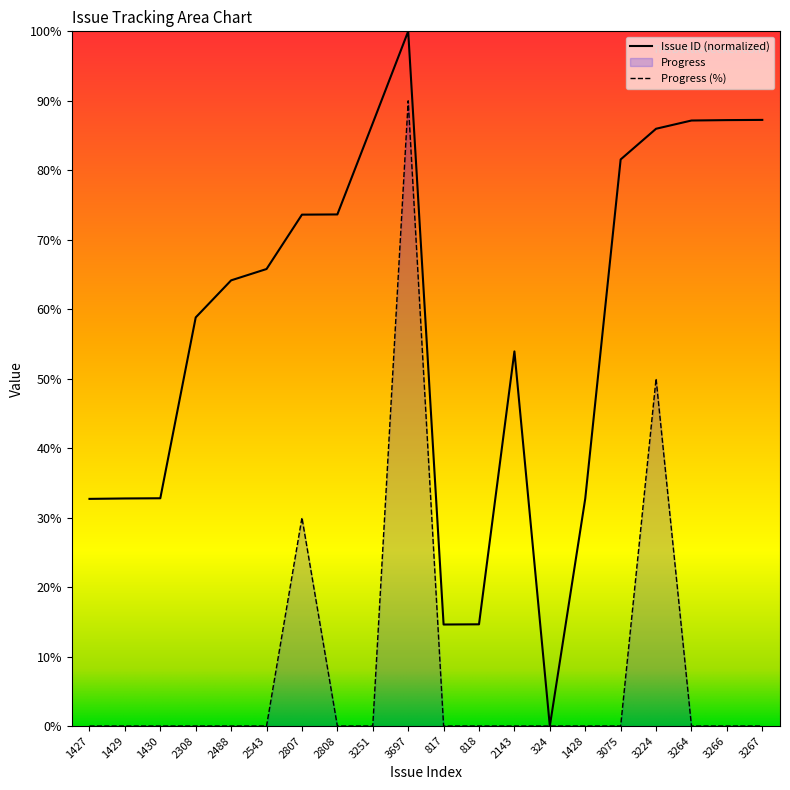

Reading left to right, what are all the values shown in this chart?

Issue ID: 1427=32.7	1429=32.8	1430=32.8	2308=58.8	2488=64.2	2543=65.8	2807=73.6	2808=73.6	3251=86.8	3697=100.0	817=14.6	818=14.6	2143=53.9	324=0.0	1428=32.7	3075=81.6	3224=86.0	3264=87.2	3266=87.2	3267=87.3
Progress: 1427=0.0	1429=0.0	1430=0.0	2308=0.0	2488=0.0	2543=0.0	2807=30.0	2808=0.0	3251=0.0	3697=90.0	817=0.0	818=0.0	2143=0.0	324=0.0	1428=0.0	3075=0.0	3224=50.0	3264=0.0	3266=0.0	3267=0.0